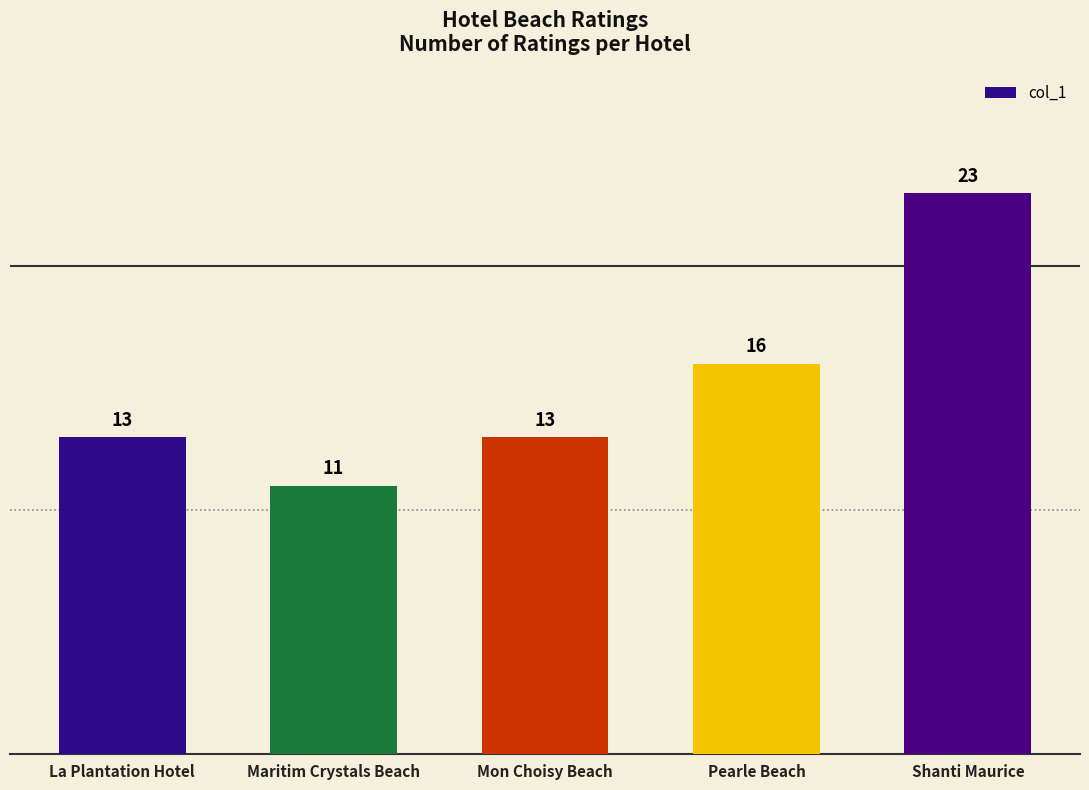

Which category has the highest value across all series?

Shanti Maurice